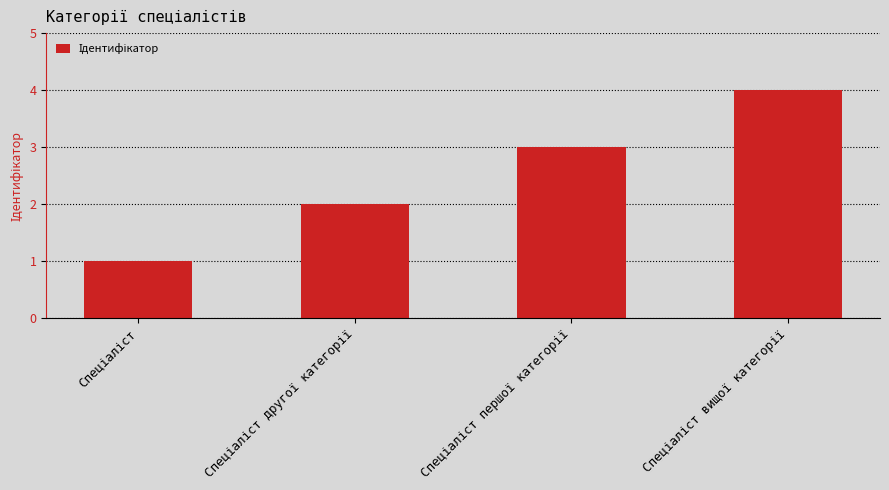

What is the difference between the maximum and minimum values?

3